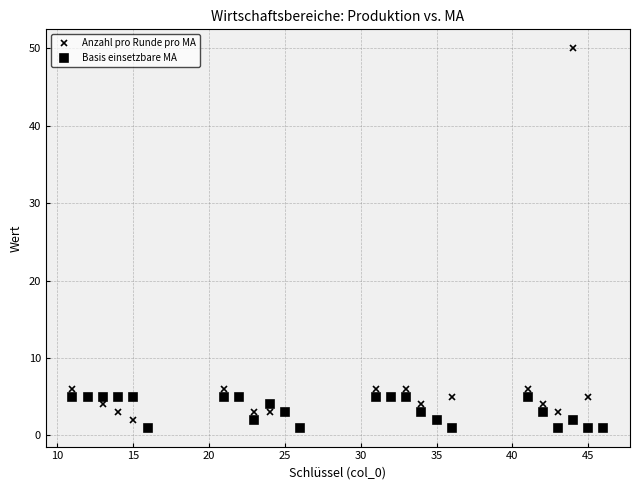

Rank the series by their average value, from lowest to highest.

Basis einsetzbare MA, Anzahl pro Runde pro MA